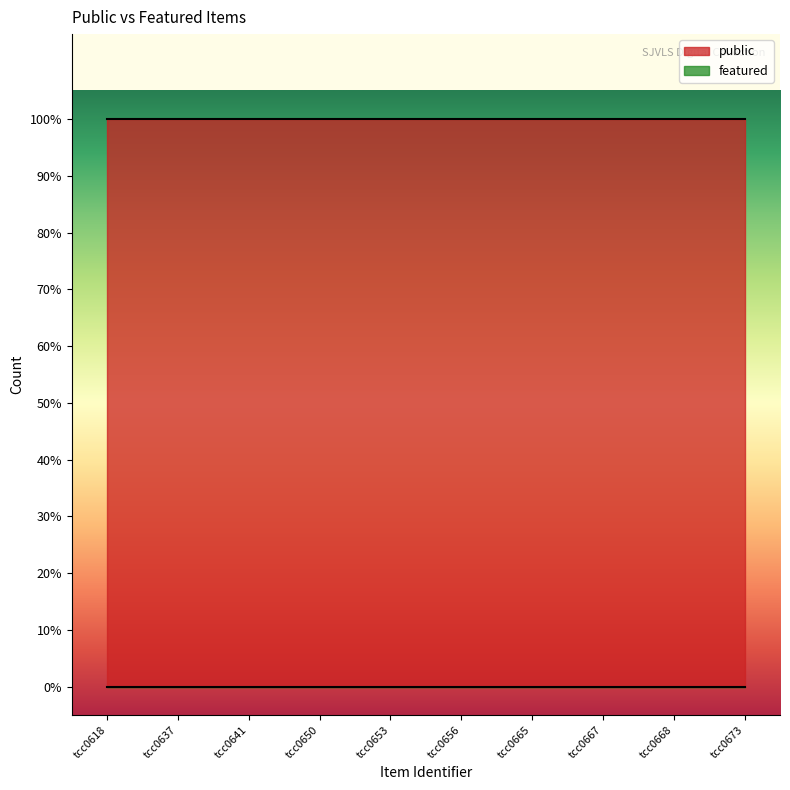

The public series shows 0 at tcc0641. True or false?

False